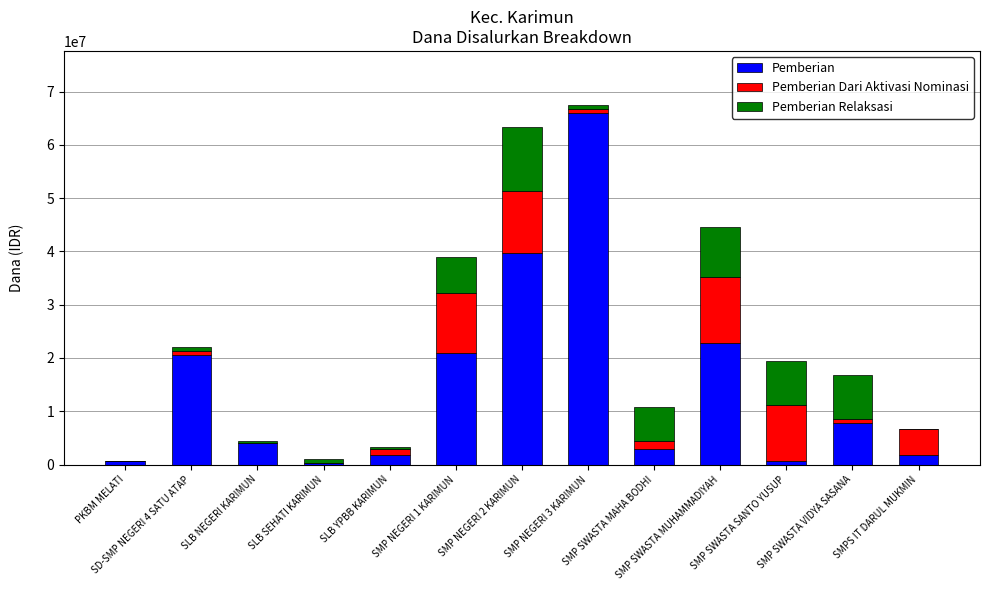

How many series are shown in this chart?

3